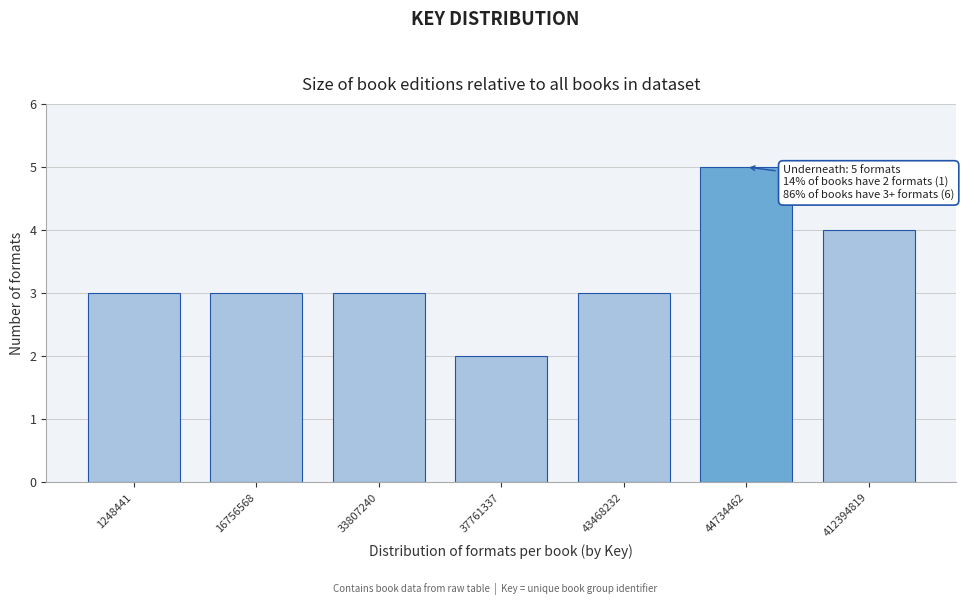

Reading left to right, list all the values displayed in this chart.

1248441=3	16756568=3	33807240=3	37761337=2	43468232=3	44734462=5	412394819=4